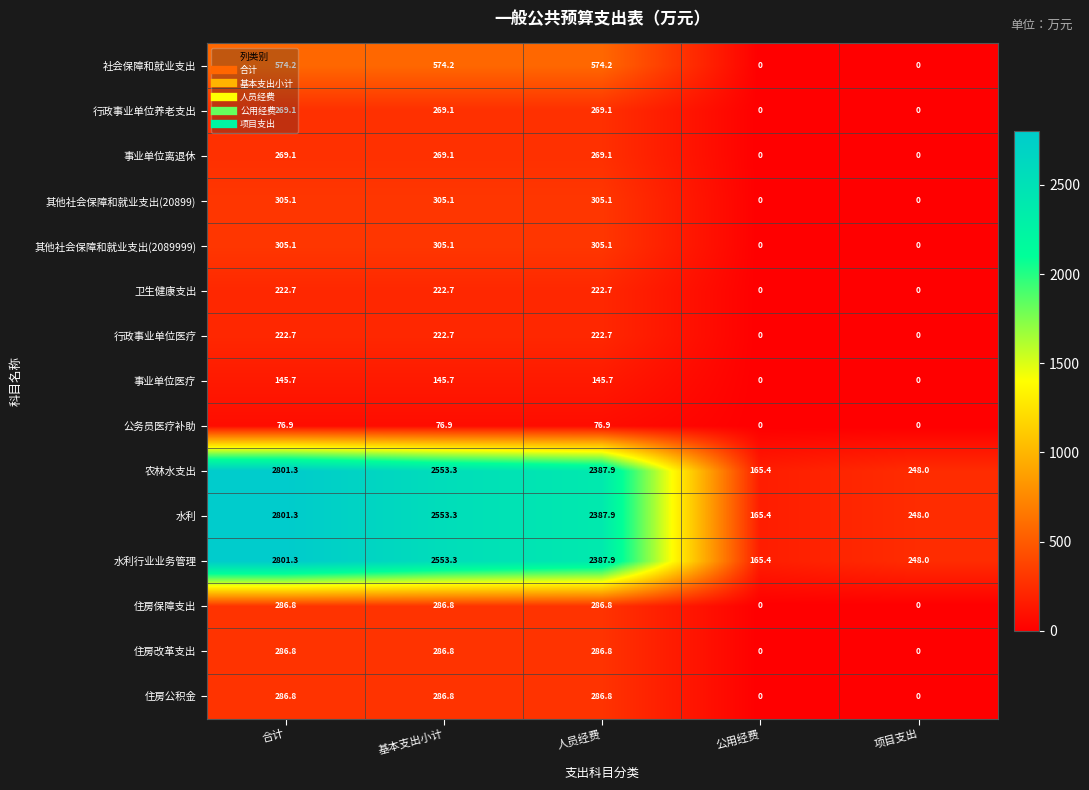

What is the approximate value of 农林水支出 at 基本支出小计?

2553.3